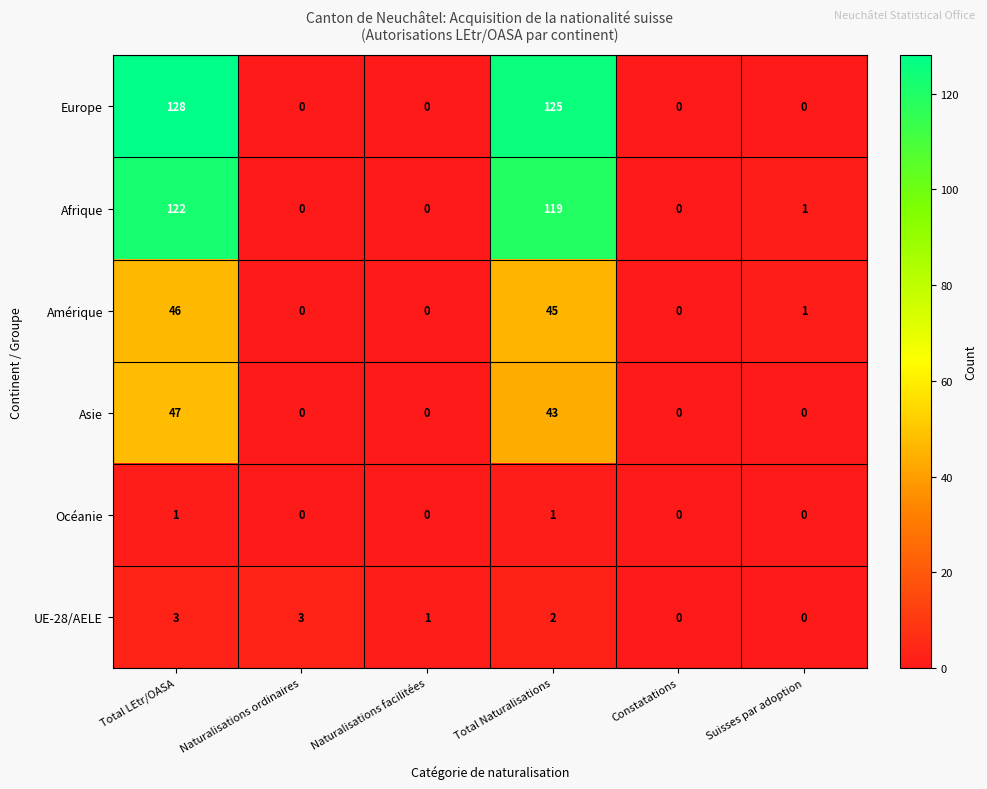

What is the maximum value shown in the chart?

128